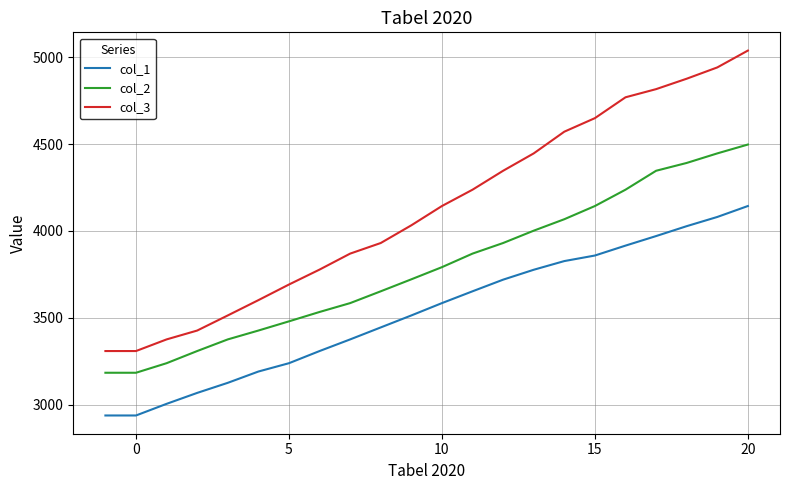

Which series has the largest range (max minus min)?

col_3